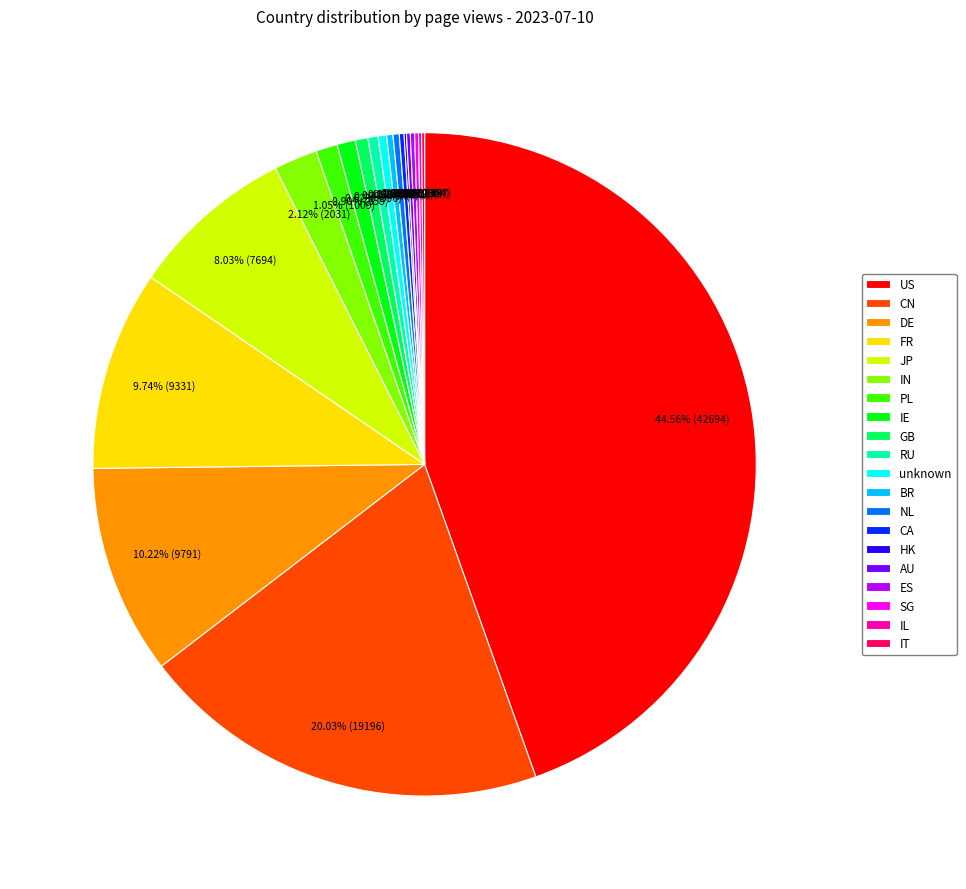

Do IN and IE together represent more than half of the pie?

No